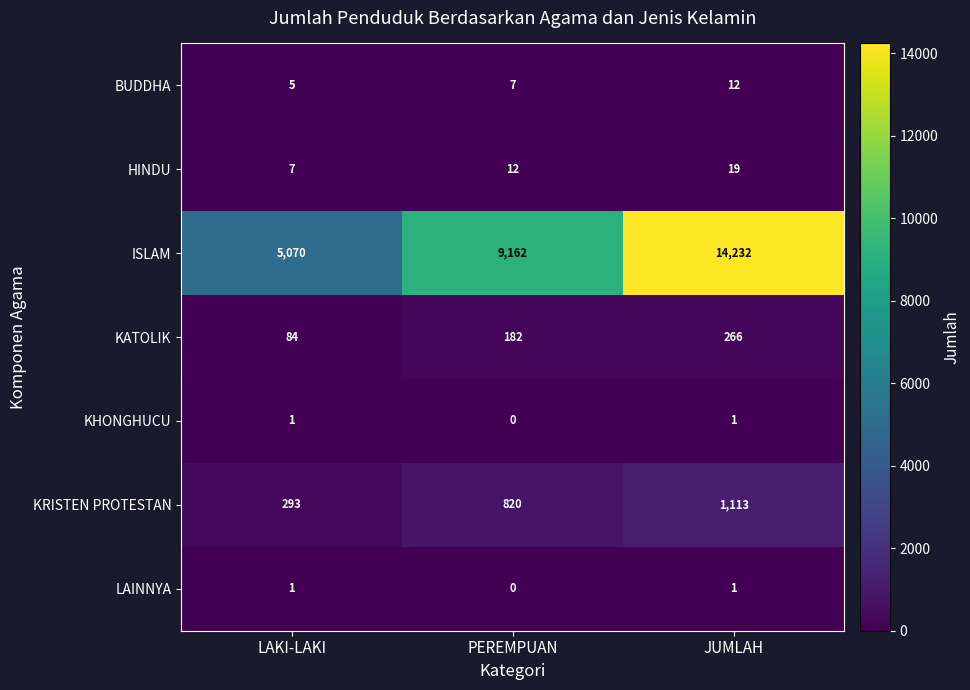

At which category does the chart reach its peak across all series?

JUMLAH